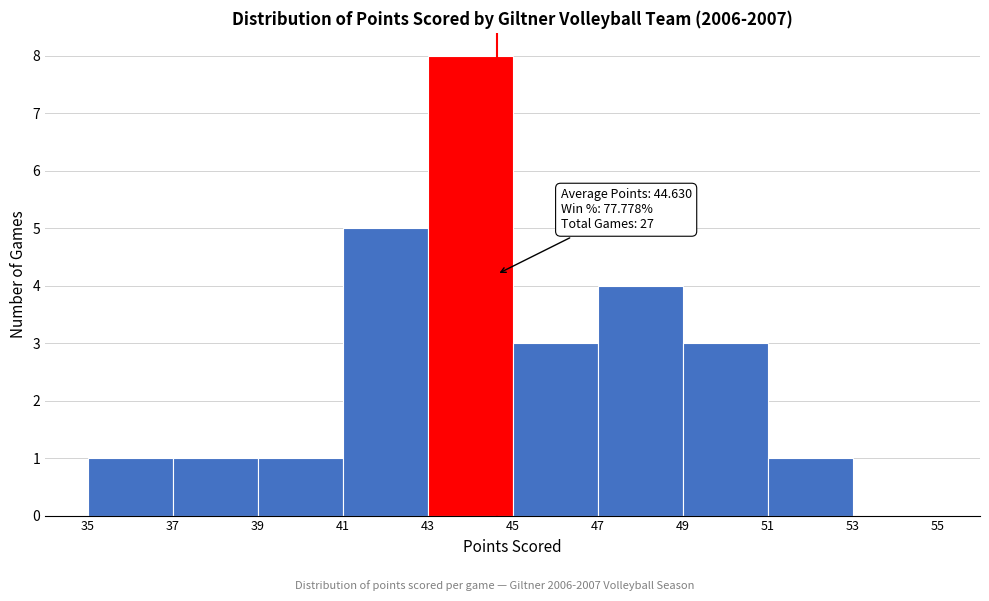

Which range on the x-axis has the tallest bar?

43 to 45